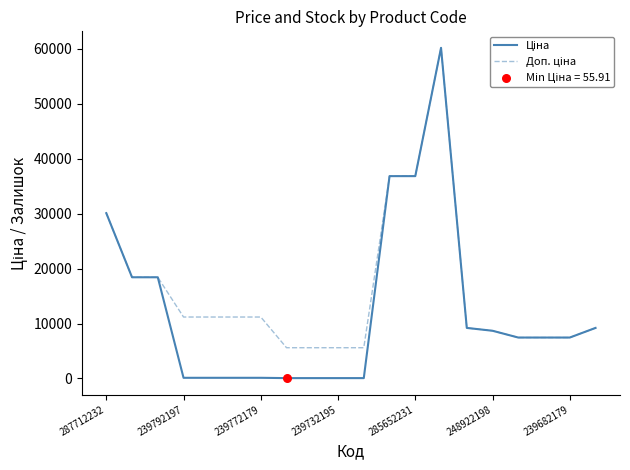

Is this an area chart (filled region under the line)?

No